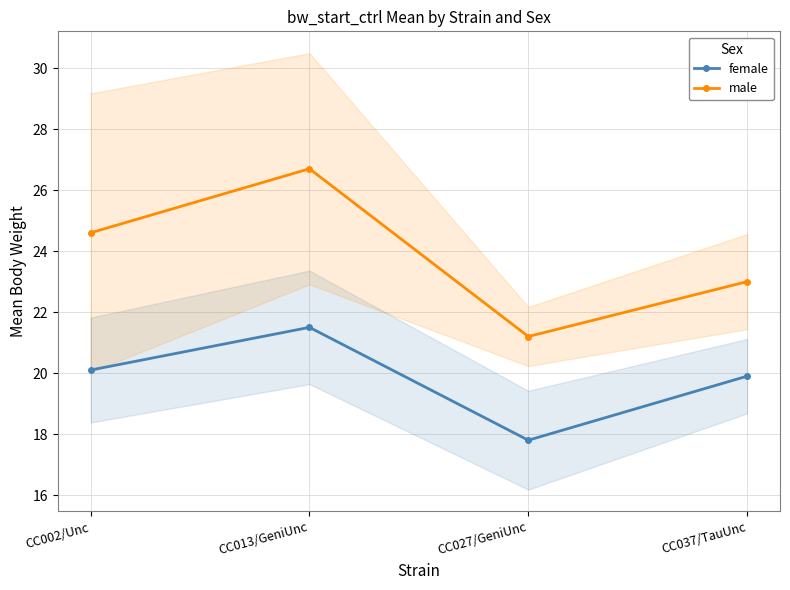

What is the average value of the male series?

23.9